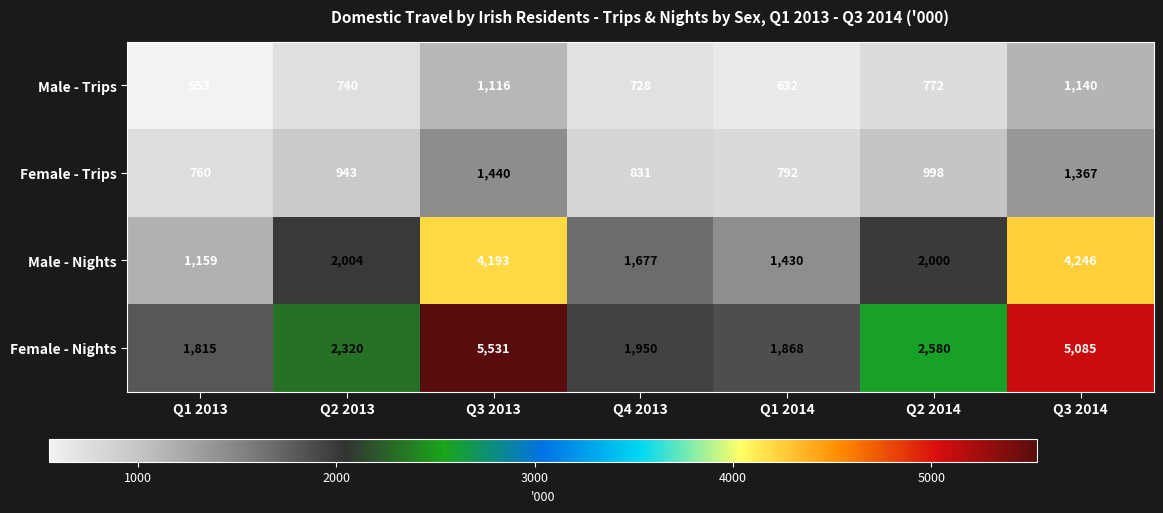

Read the Male - Nights value at Q2 2014, to the nearest 50.

2000